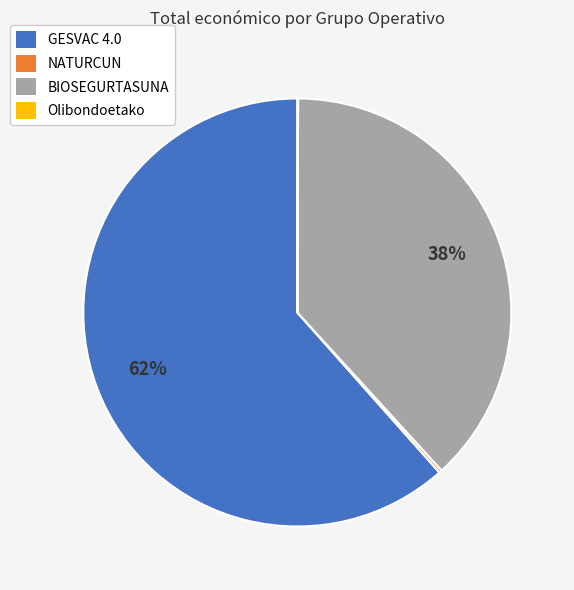

Which slice represents more than half of the pie?

GESVAC 4.0